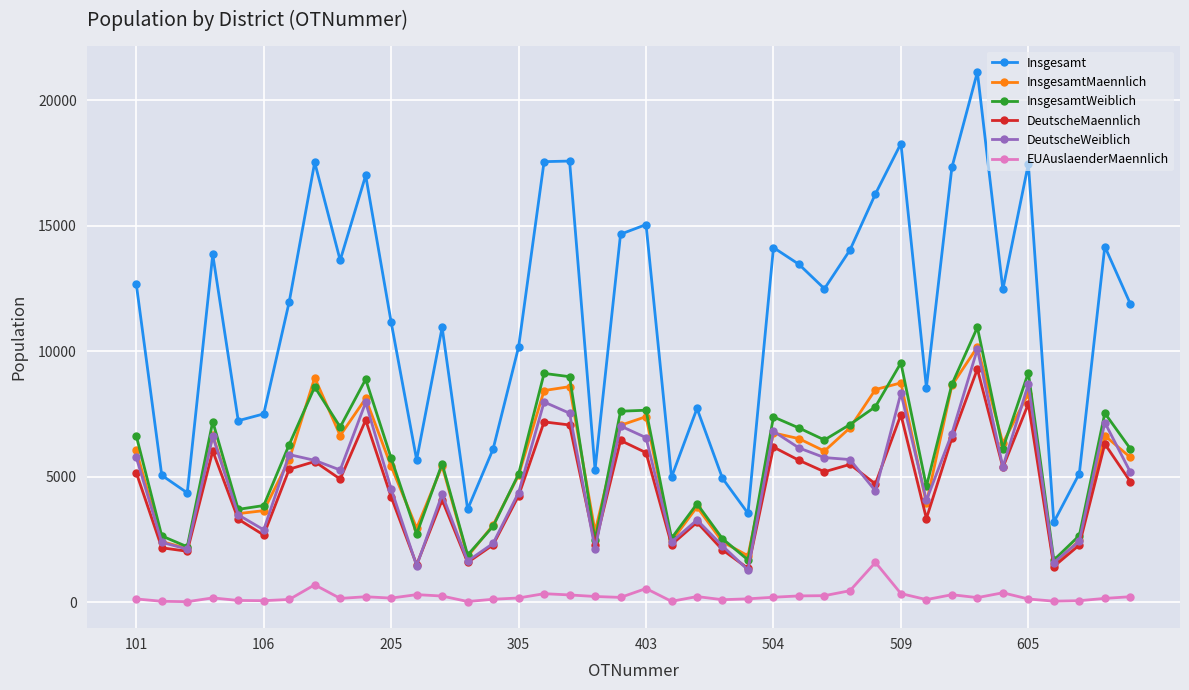

Which series has the largest range (max minus min)?

Insgesamt